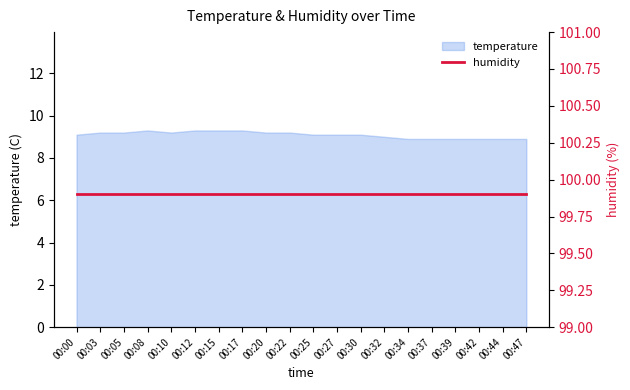

Rank the categories by value from lowest to highest.

00:34, 00:37, 00:39, 00:42, 00:44, 00:47, 00:32, 00:00, 00:25, 00:27, 00:30, 00:03, 00:05, 00:10, 00:20, 00:22, 00:08, 00:12, 00:15, 00:17